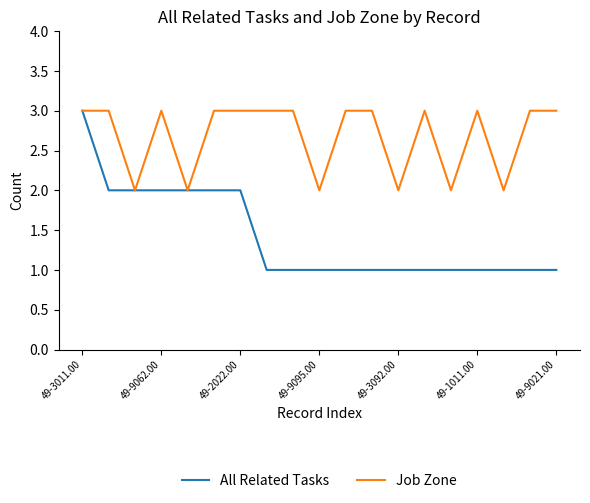

Rank the series by their average value, from lowest to highest.

All Related Tasks, Job Zone